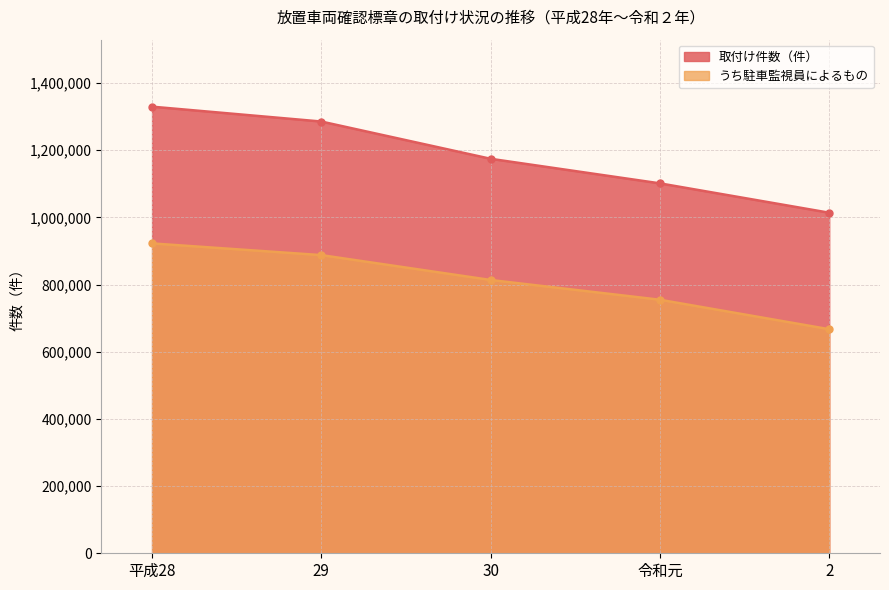

What is the difference between the highest and lowest values at 30?

360831